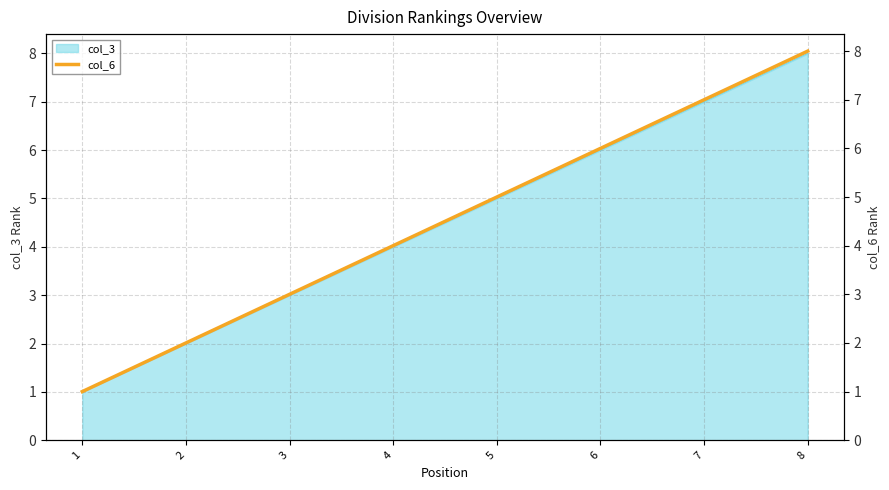

What is the sum of all values?

36